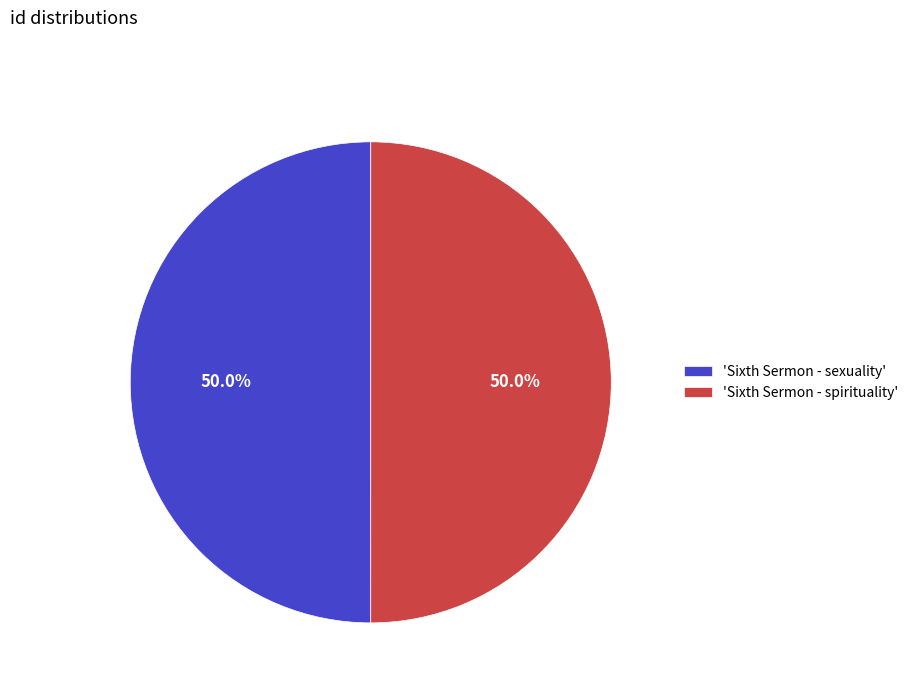

How many segments does this pie chart have?

2